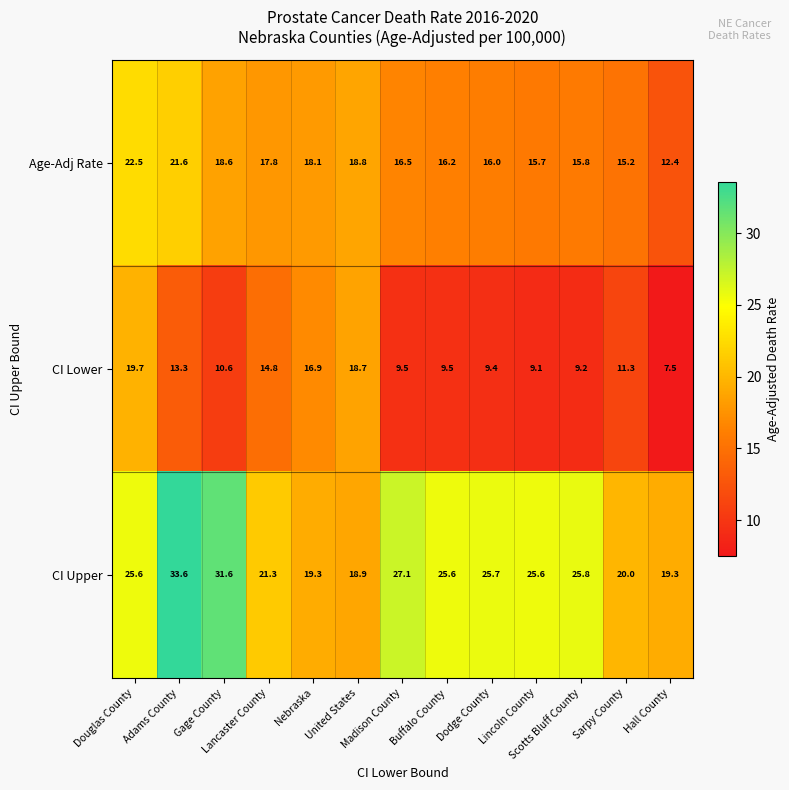

What is the total value across all series at Madison County?

53.1